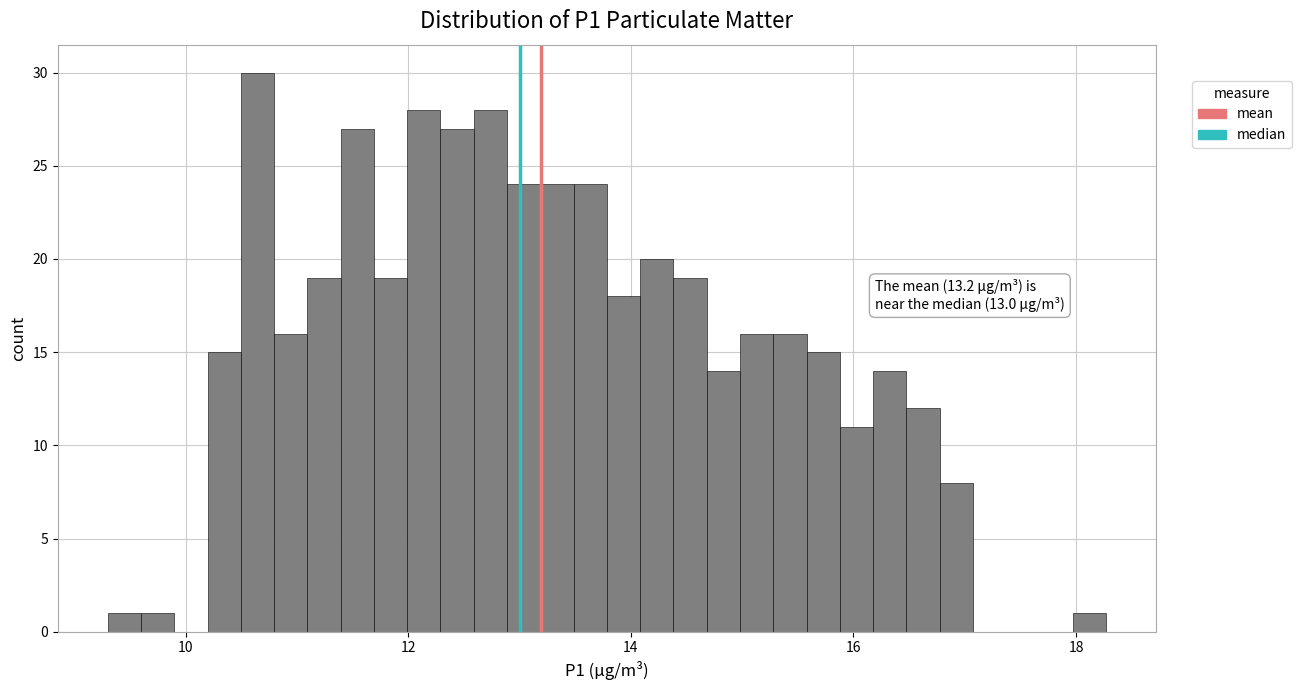

Read against the x-axis, roughly where is the centre of the tallest bar?

10.6